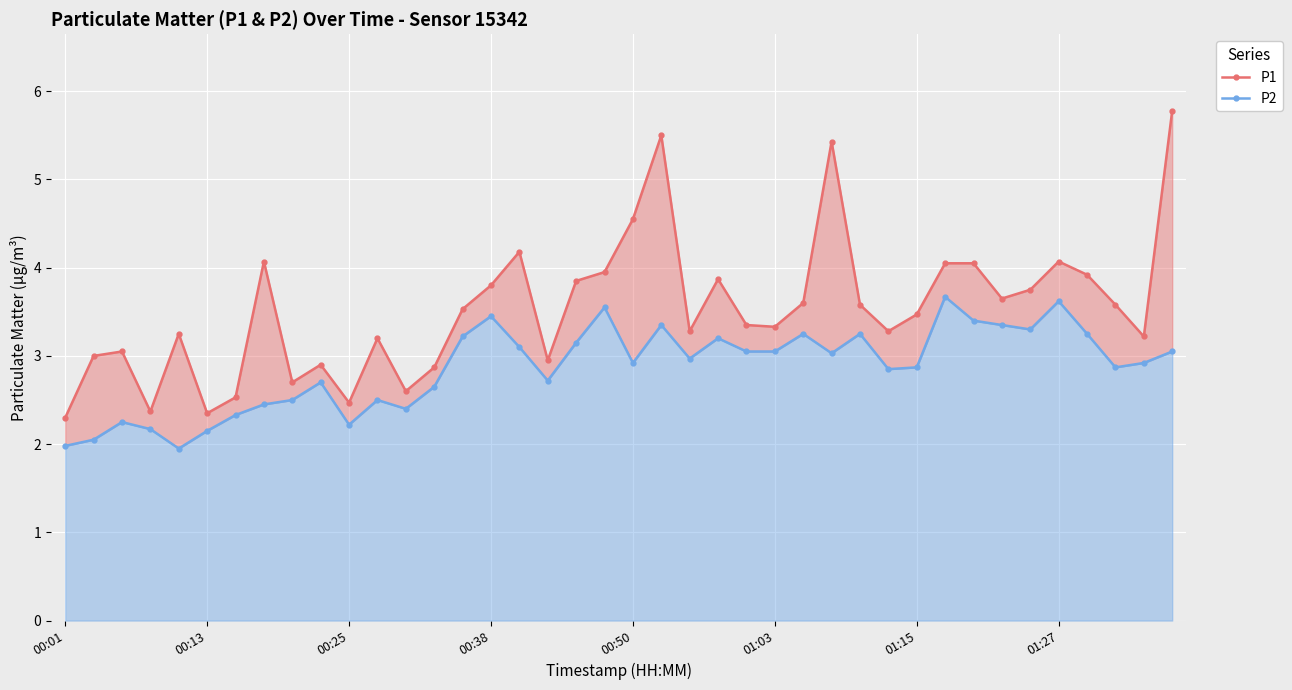

True or false: P1 and P2 cross at least once.

False